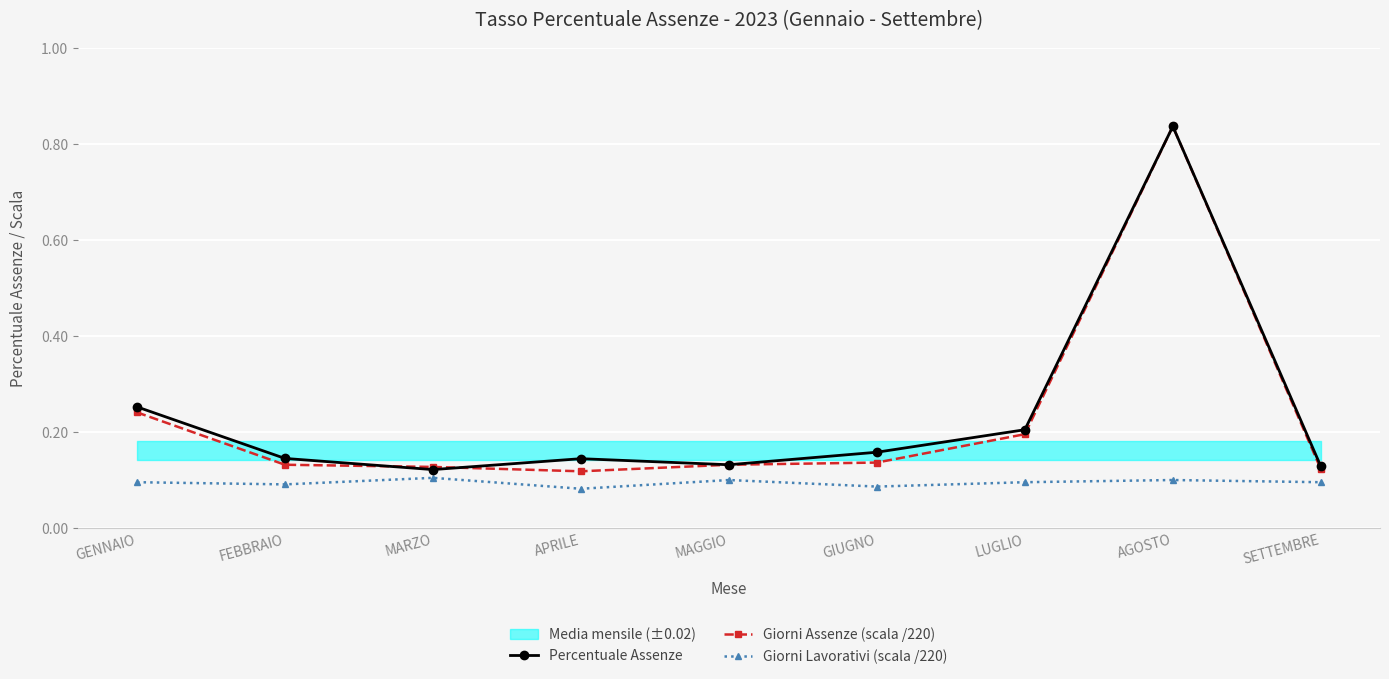

What is the total value across all series at MAGGIO?

0.4